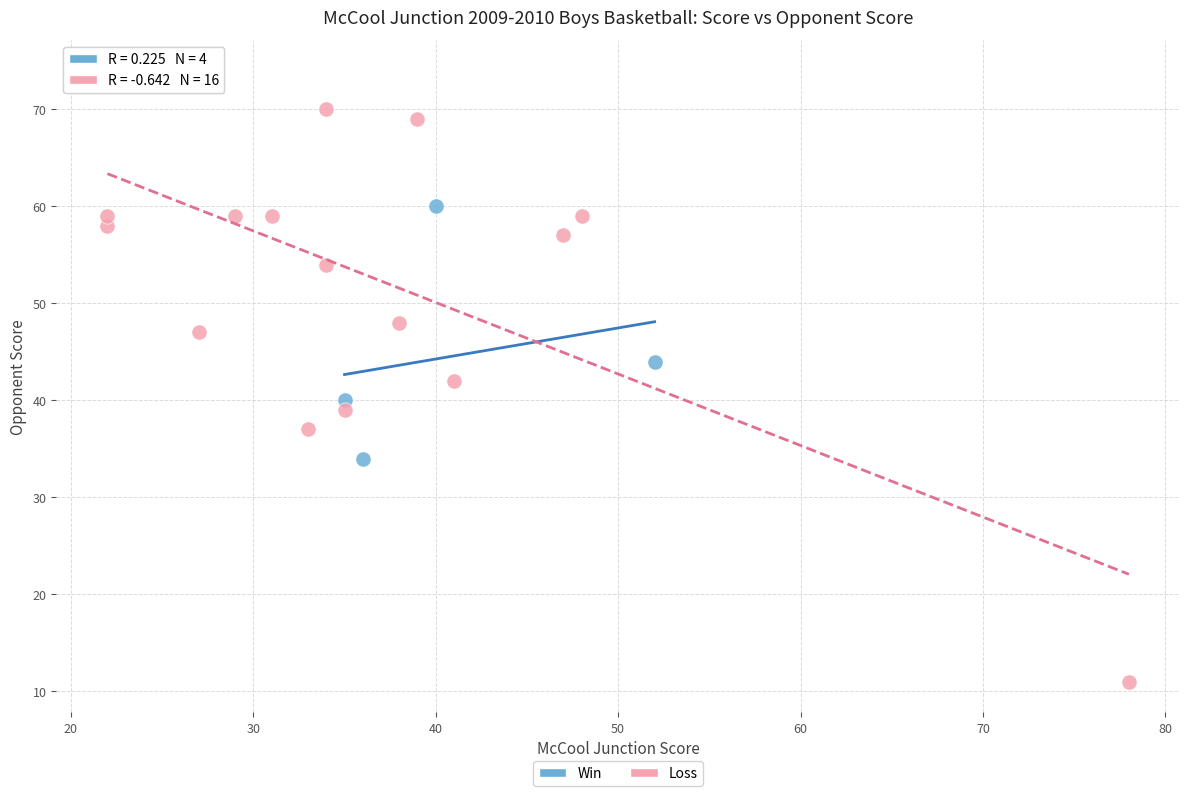

Which series contains the highest Y value?

Loss